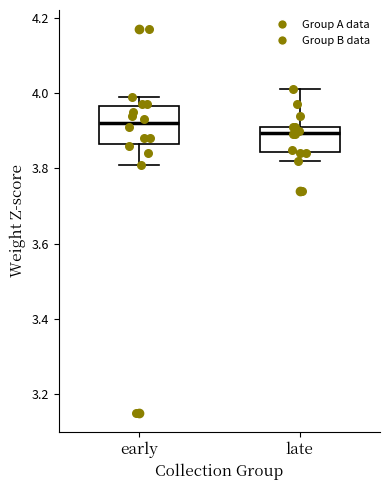

Reading left to right, transcribe this box plot: for each box, give where its median line is, the range the box spans, and where its two whiskers end, as read against the y-axis. The values are not printed on the chart, so give them approximately, as read against the axis.

early: median 3.92, box 3.86 to 3.96, whiskers 3.82 to 4.00
late: median 3.90, box 3.84 to 3.92, whiskers 3.82 to 4.02